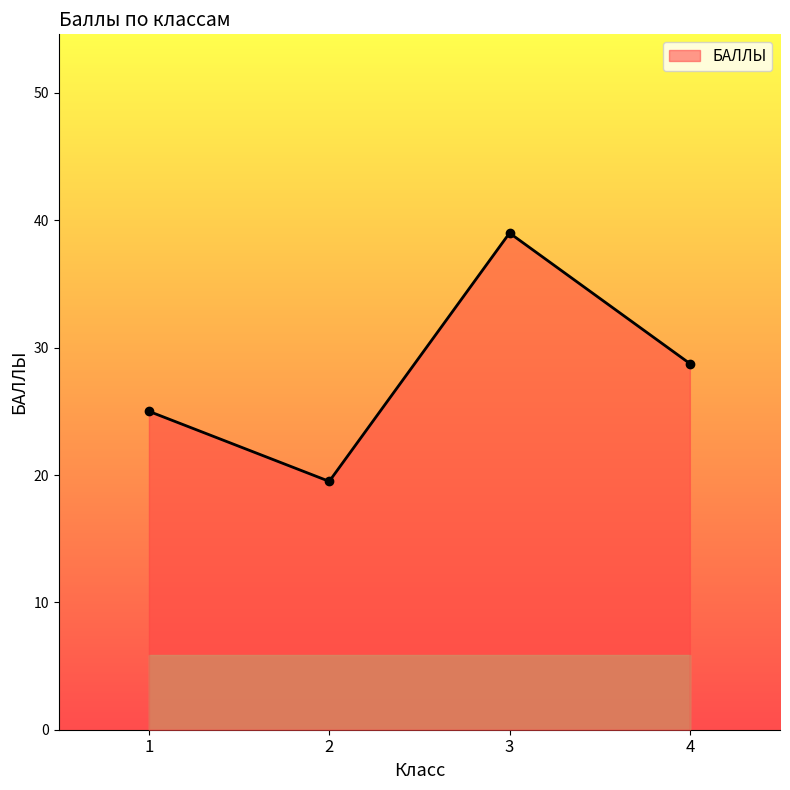

How many data points are above 28?

2